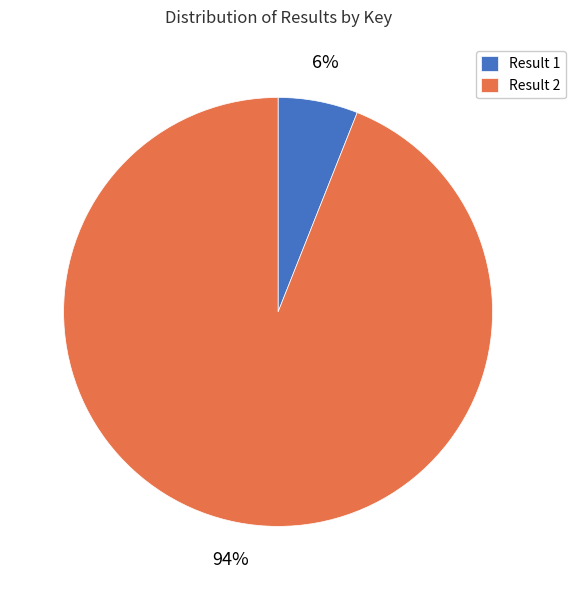

Rank the categories by value from lowest to highest.

Result 1, Result 2